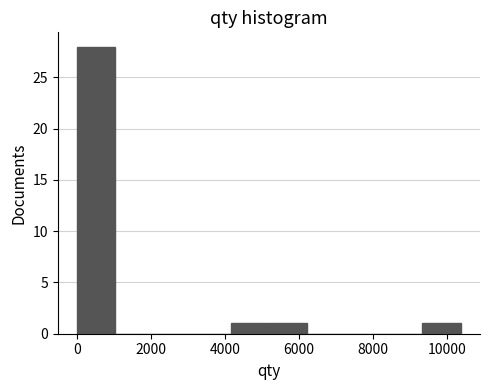

What is the height of the bar covering 4200 to 5200 on the x-axis? Neither the bar edges nor the heights are printed on the chart, so give them approximately, as read against the axes.

1